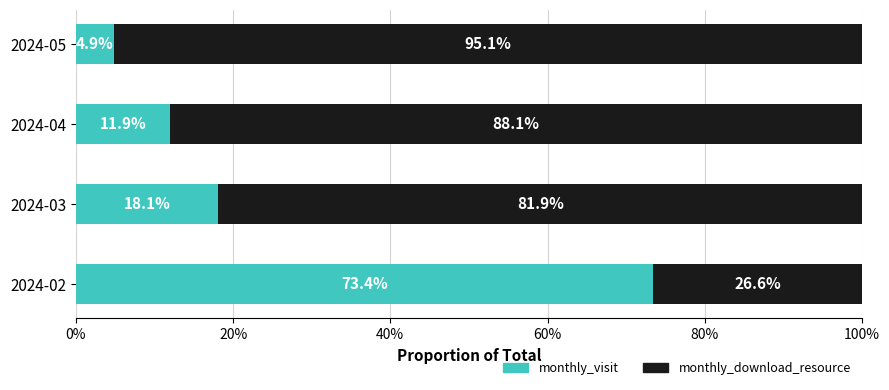

At which label is monthly_visit closest to 39?

2024-03